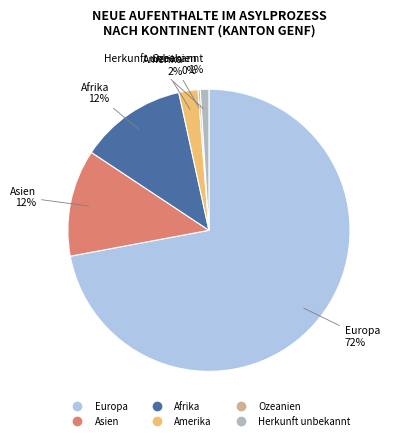

Between Europa and Amerika, which is larger?

Europa